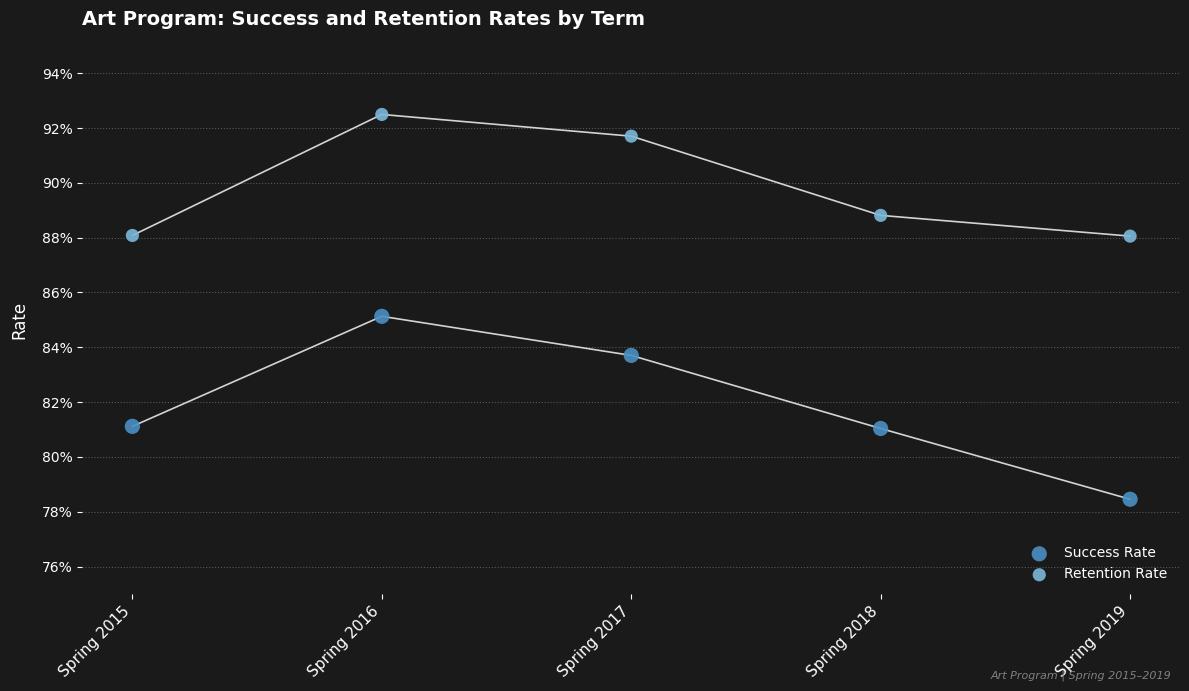

Which series has the largest Y range (max minus min)?

Success Rate